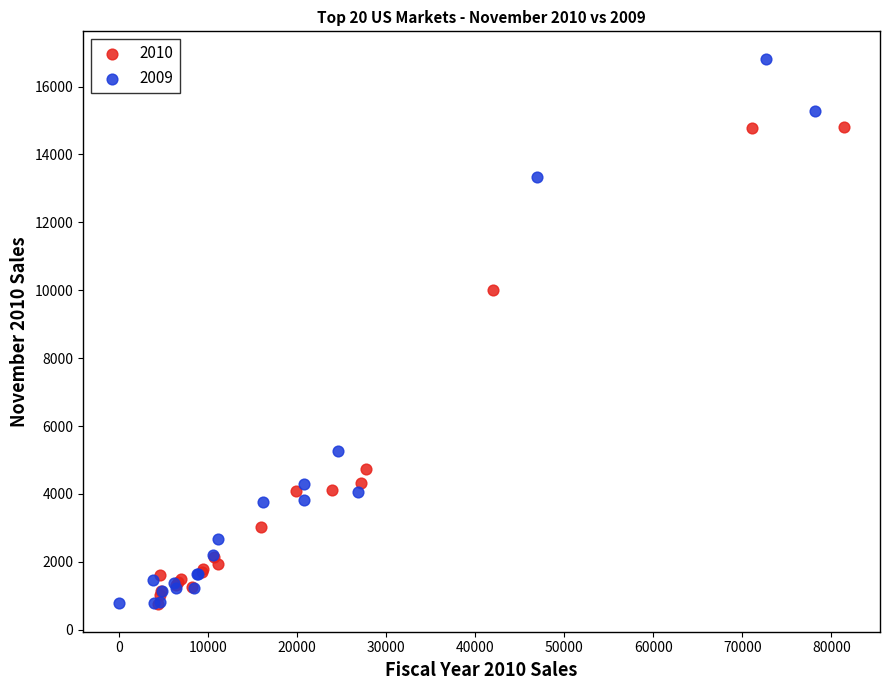

What are all the series names shown in the legend?

2010, 2009